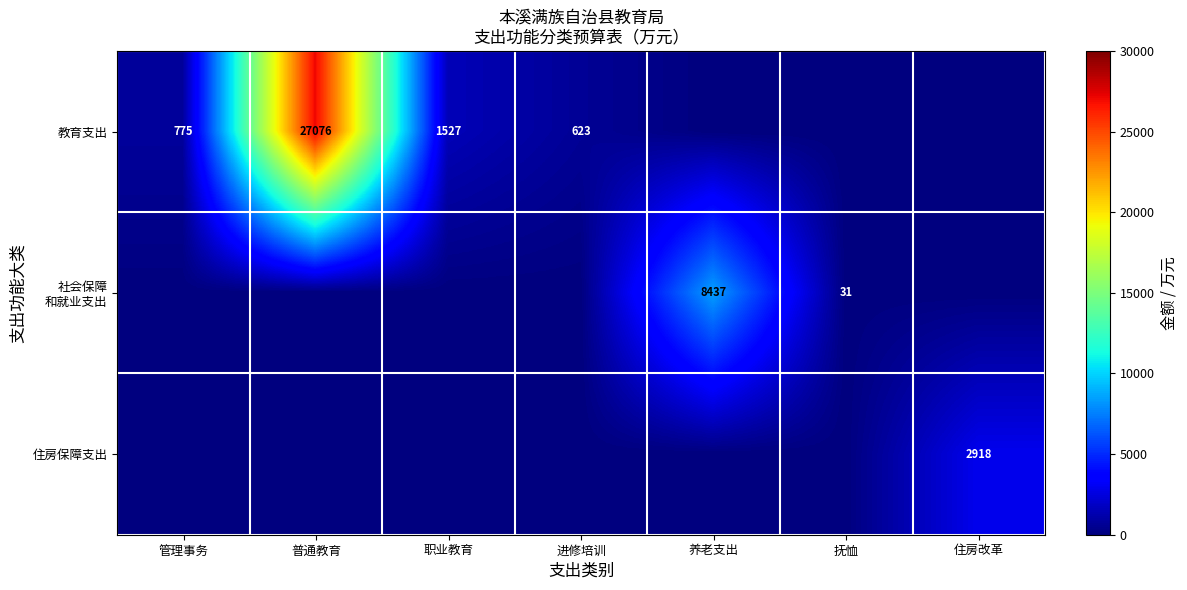

The 教育支出 series shows 891 at 进修培训. True or false?

False